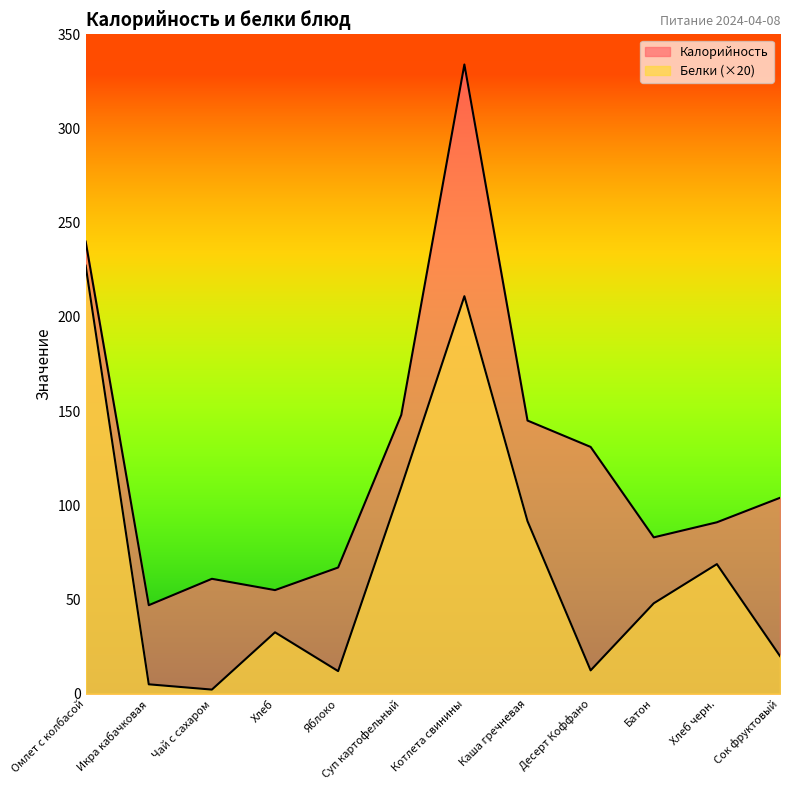

Which series has the largest range (max minus min)?

Калорийность